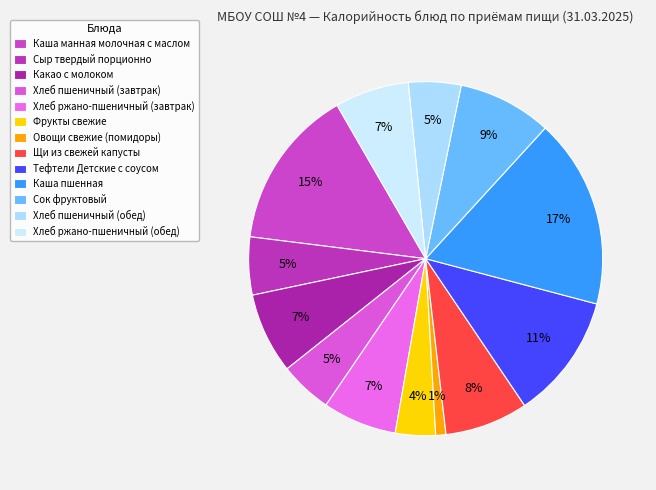

To the nearest percent, what is the combined percentage of Тефтели Детские с соусом and Фрукты свежие?

15%